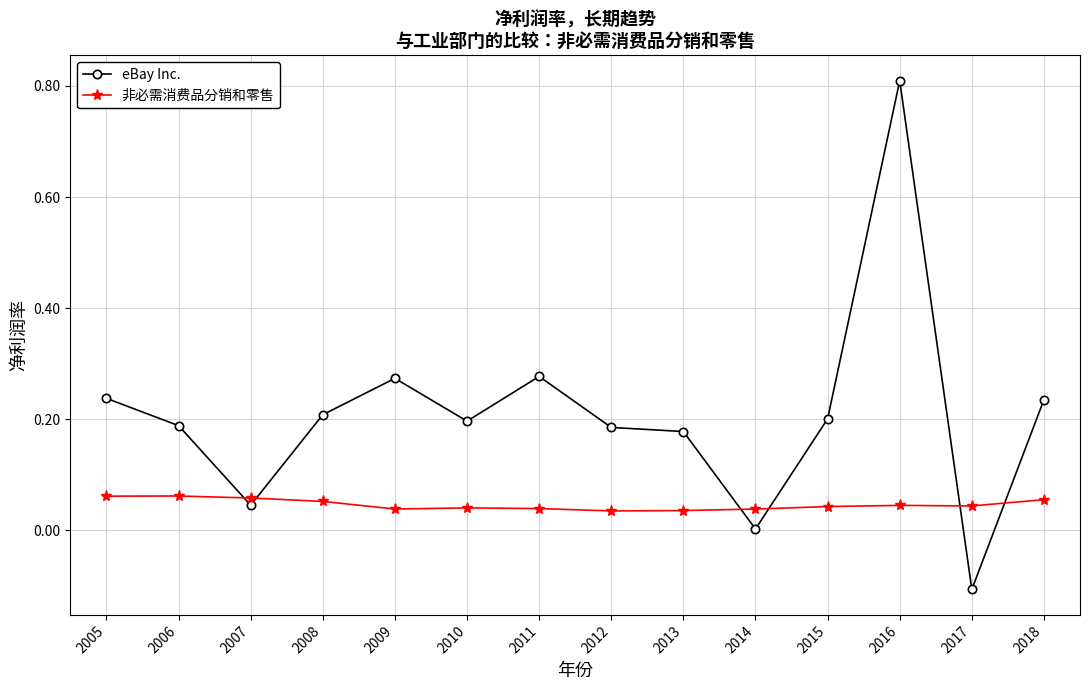

The value of eBay Inc. at 2018 is 0.4. True or false?

False